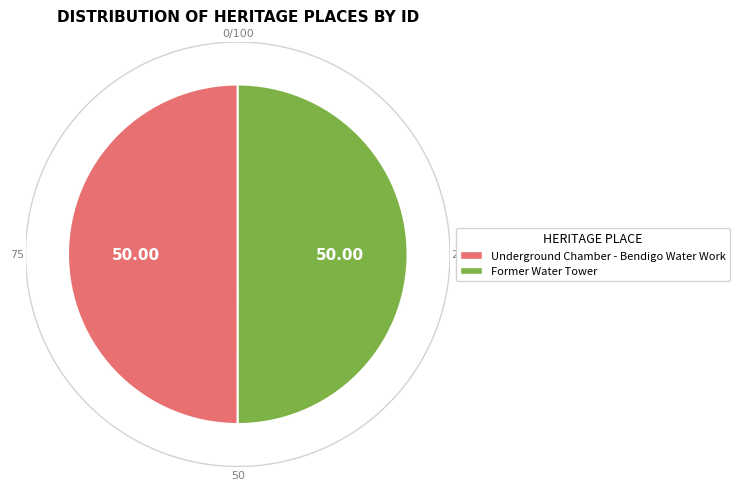

How much of the chart is everything except Underground Chamber - Bendigo Water Work?

50.0%